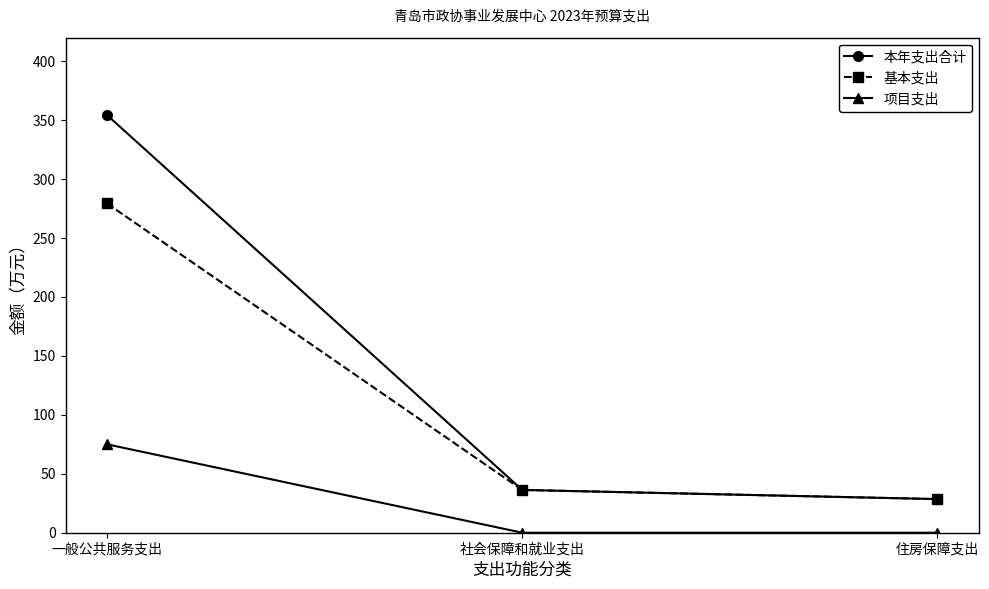

At which label is 本年支出合计 closest to 191?

社会保障和就业支出